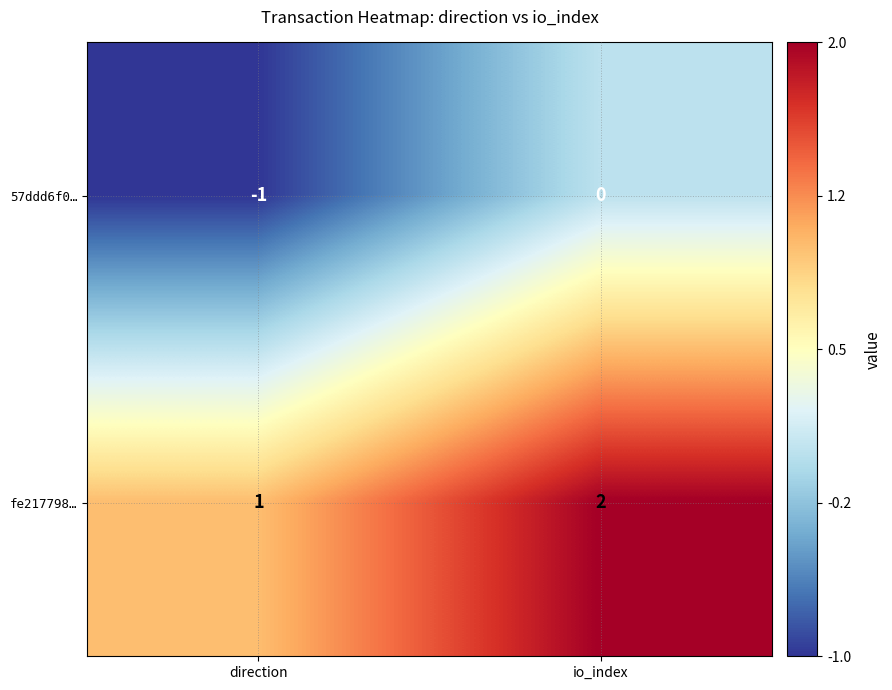

True or false: fe217798… has a value of 2 at io_index.

True